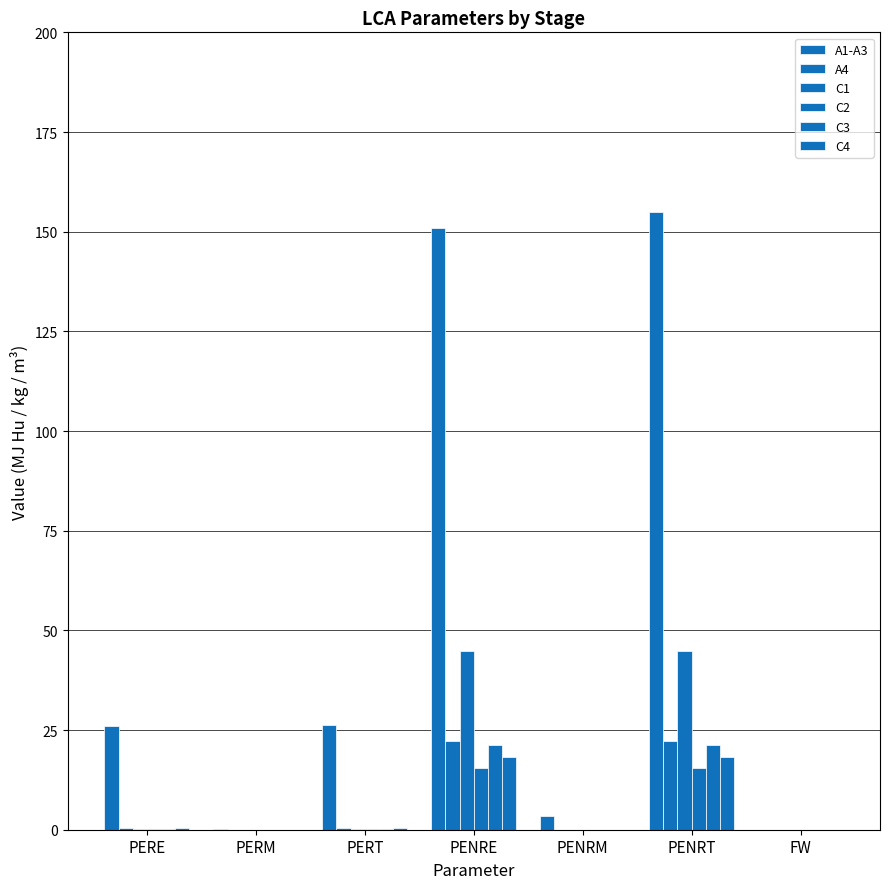

Is the value of A1-A3 at PERE greater than the value of C1 at PERT?

Yes